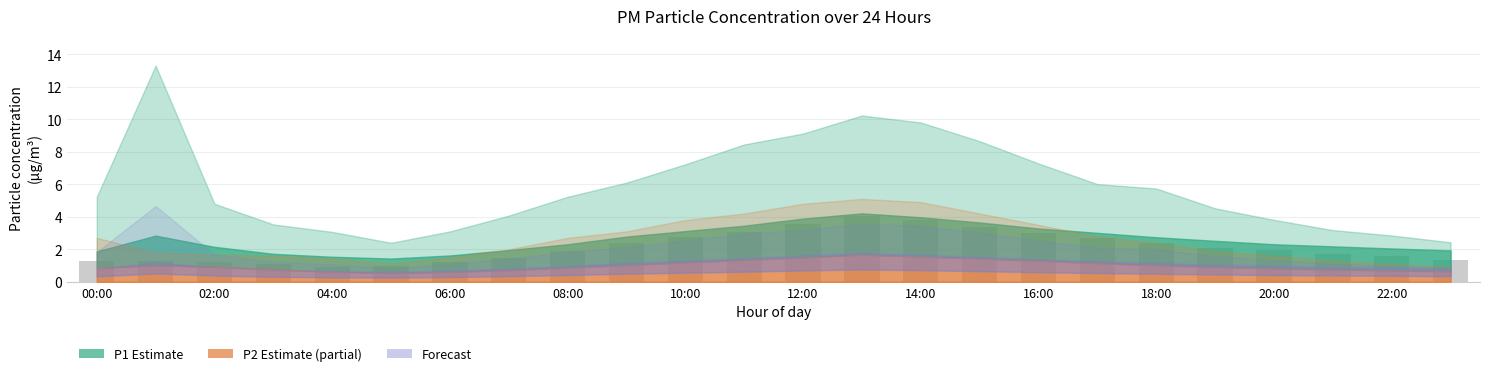

Count the number of categories in the chart.

24